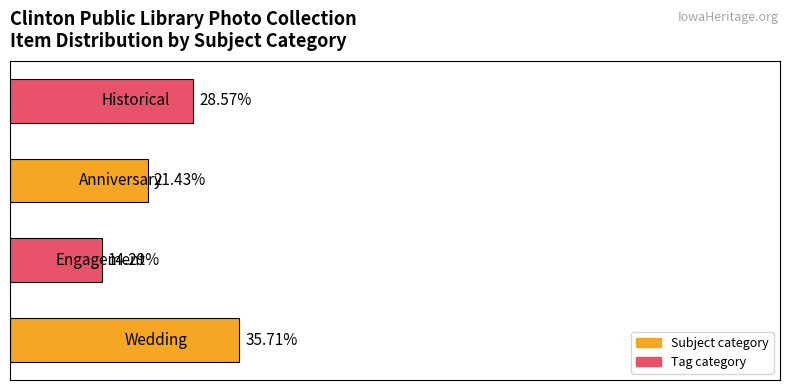

Does the chart contain any negative values?

No